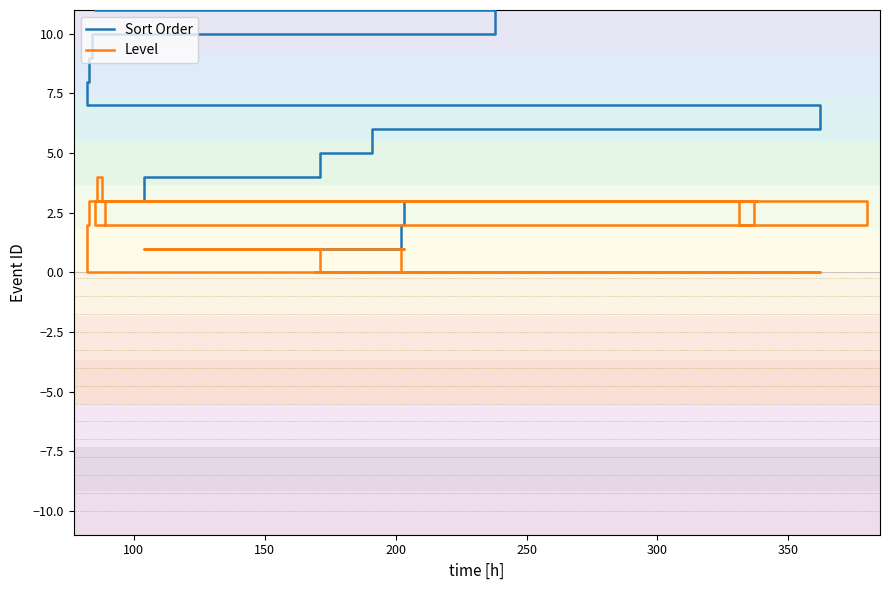

Is the value of Level at 12 greater than the value of Sort Order at 15?

No